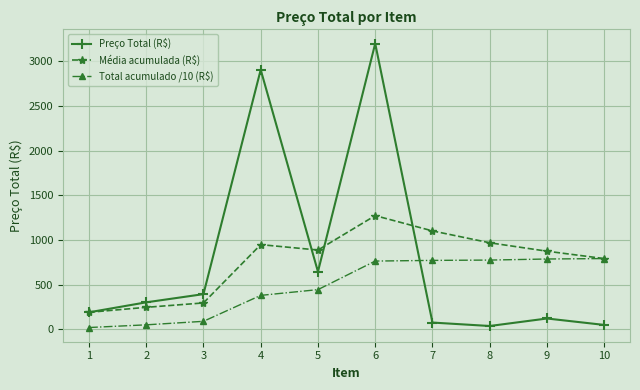

At which category is the sum across all series the highest?

6